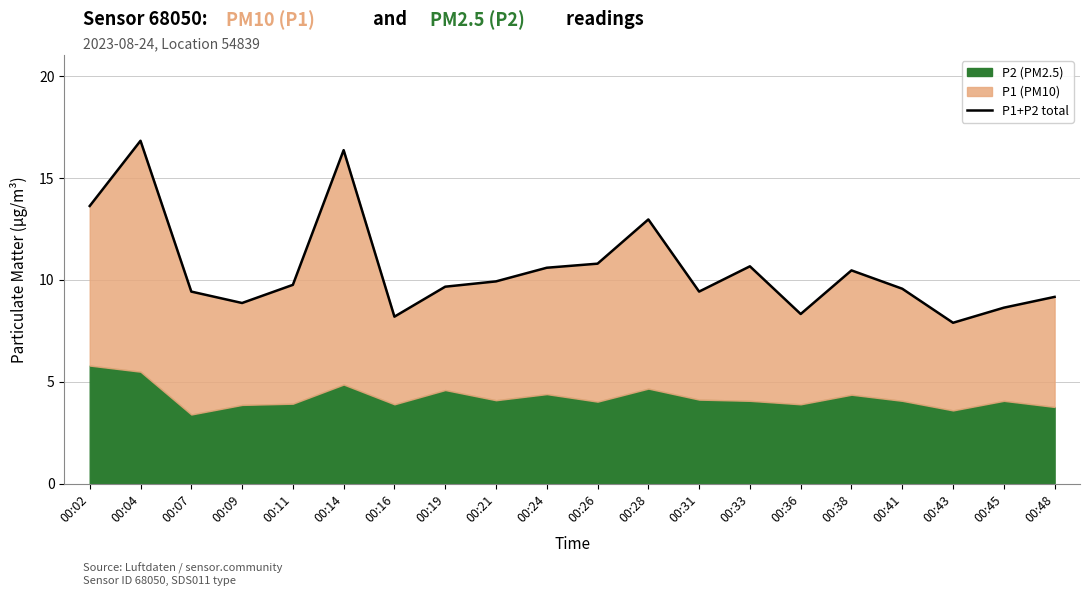

List the labels in order of value, smallest first.

00:43, 00:16, 00:36, 00:45, 00:09, 00:48, 00:07, 00:31, 00:41, 00:19, 00:11, 00:21, 00:38, 00:24, 00:33, 00:26, 00:28, 00:02, 00:14, 00:04